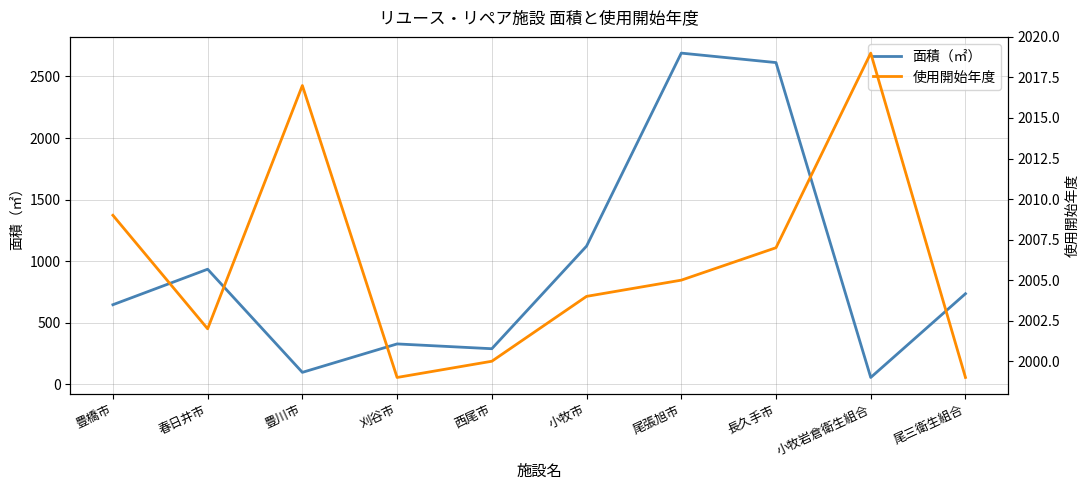

List the labels in order of 面積（㎡） value, largest first.

尾張旭市, 長久手市, 小牧市, 春日井市, 尾三衛生組合, 豊橋市, 刈谷市, 西尾市, 豊川市, 小牧岩倉衛生組合